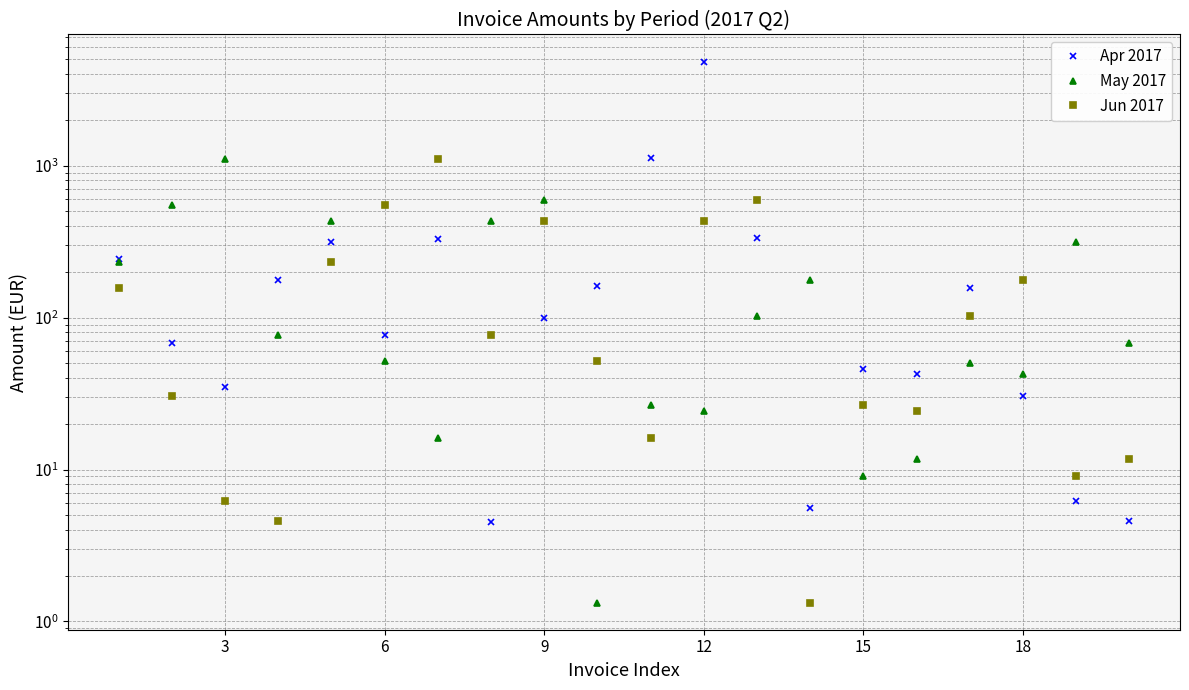

Rank the series by their maximum value, from highest to lowest.

Apr 2017, May 2017, Jun 2017